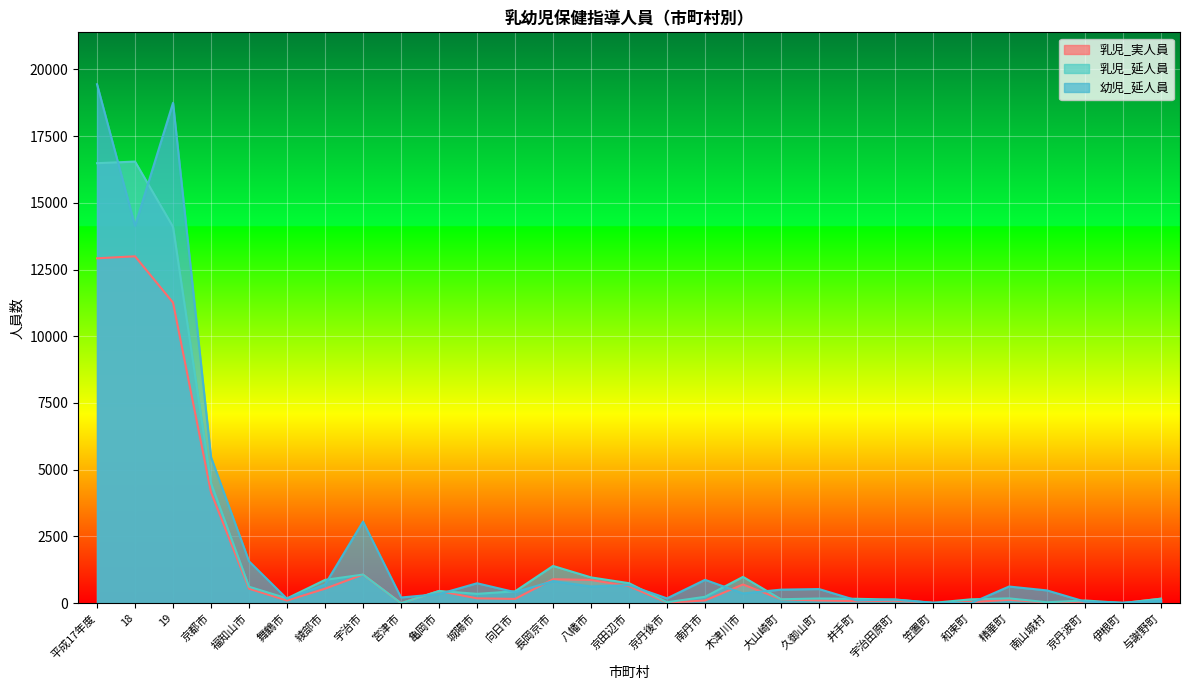

At 笠置町, list the series in order from largest to smallest.

幼児_延人員, 乳児_延人員, 乳児_実人員